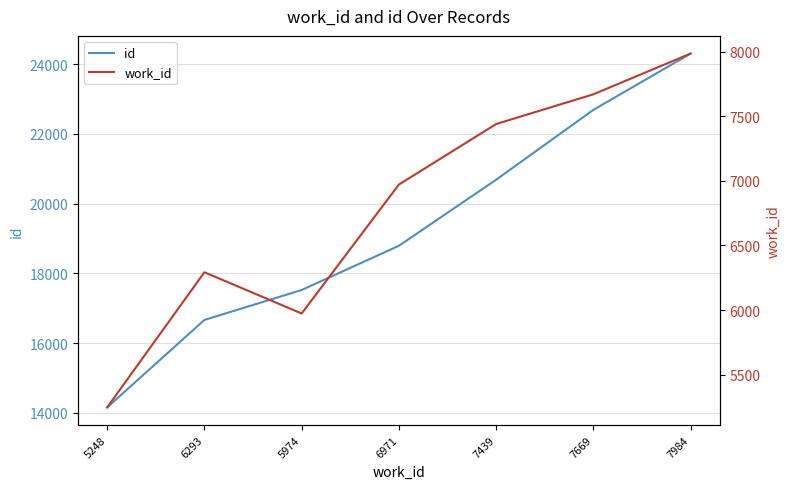

Rank the series by their maximum value, from highest to lowest.

id, work_id